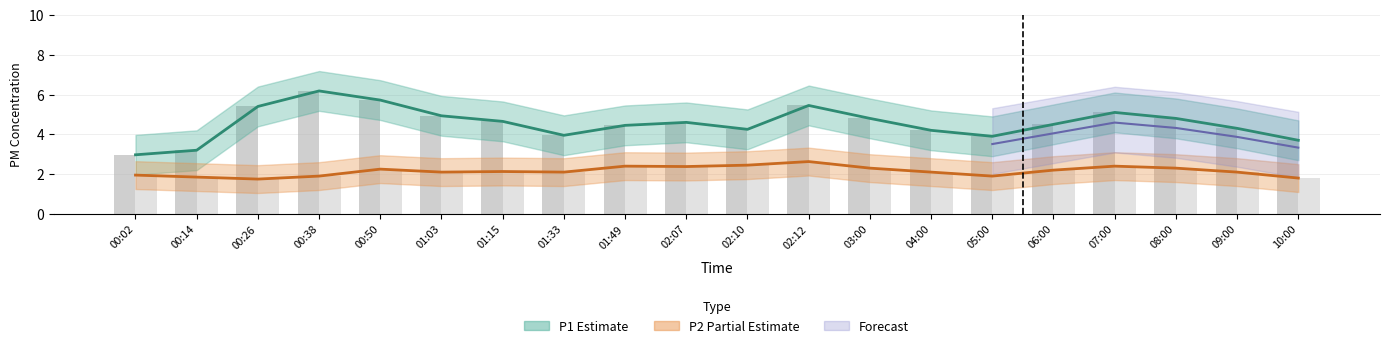

What is the approximate value of P2 raw at 02:12?

2.6